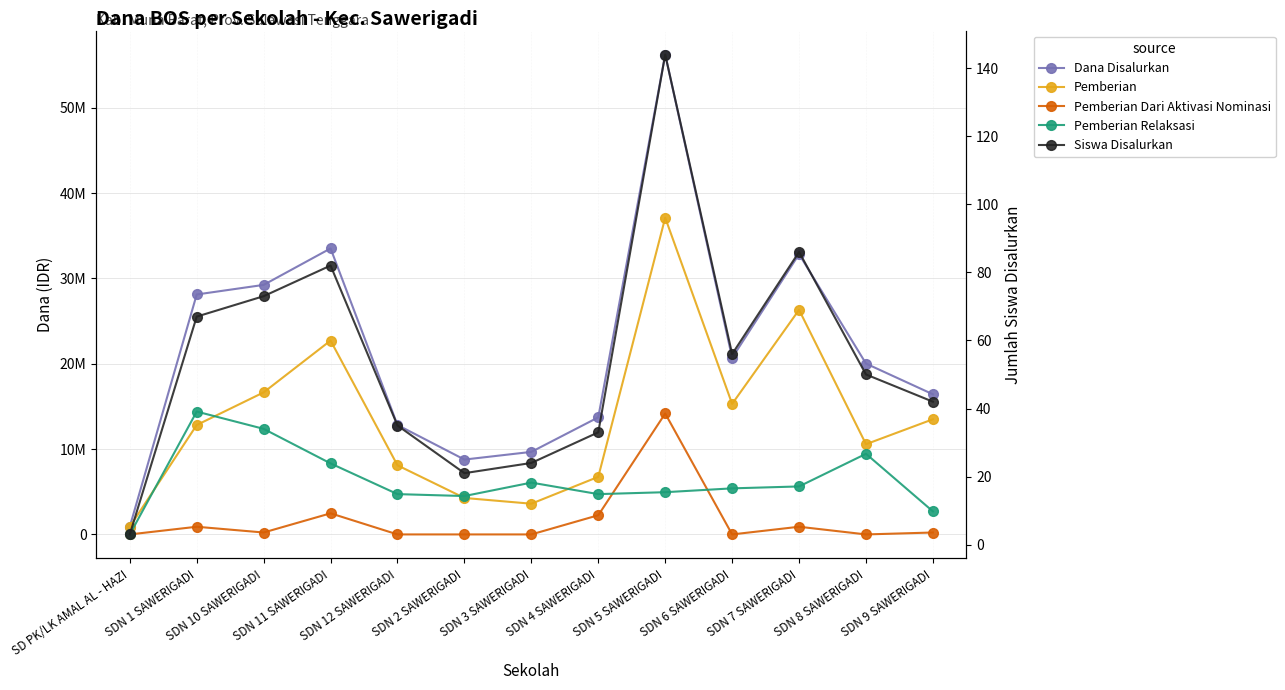

What is the average value of the Siswa Disalurkan series?

55